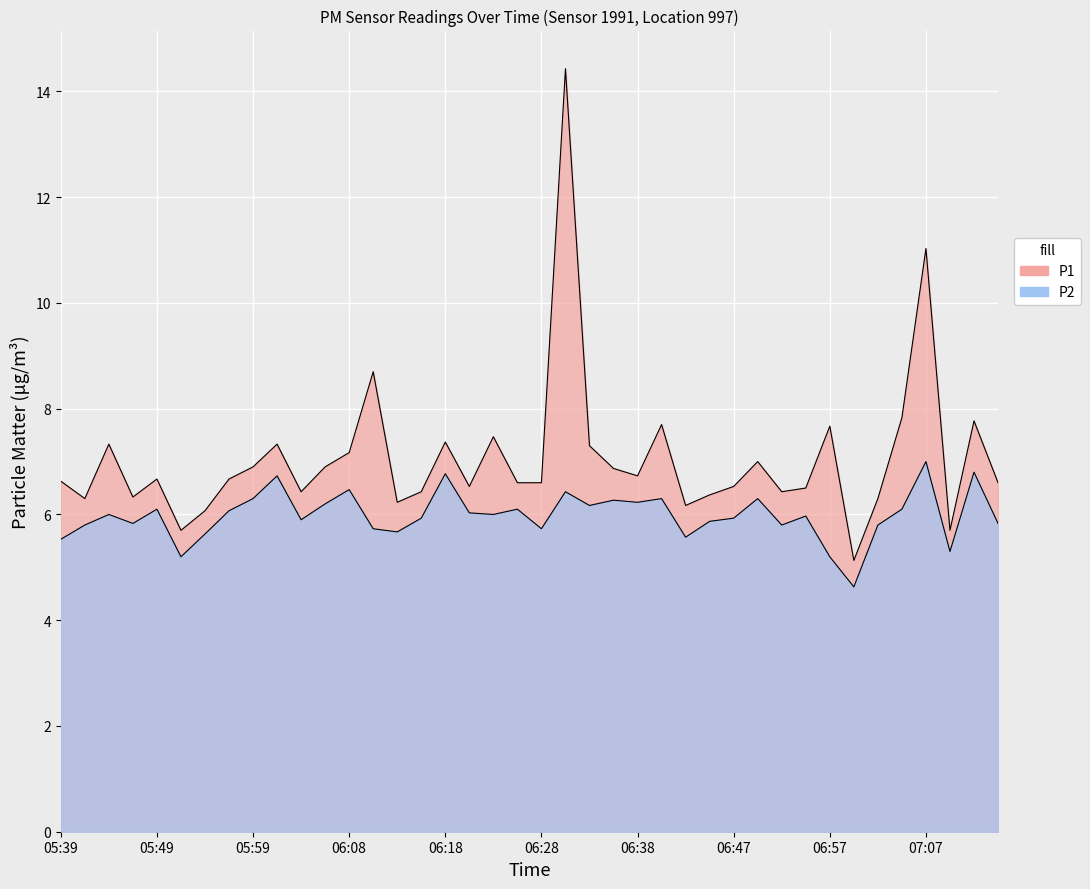

What is the value of the P1 point at the 26th from the left?

7.7